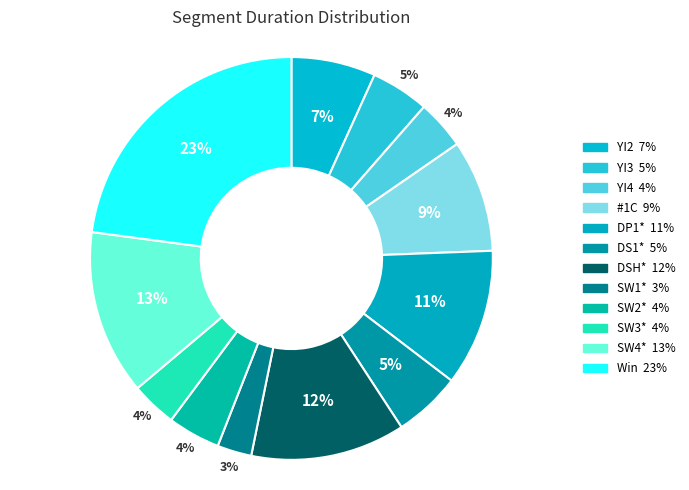

Does SW4* represent more than half of the total?

No